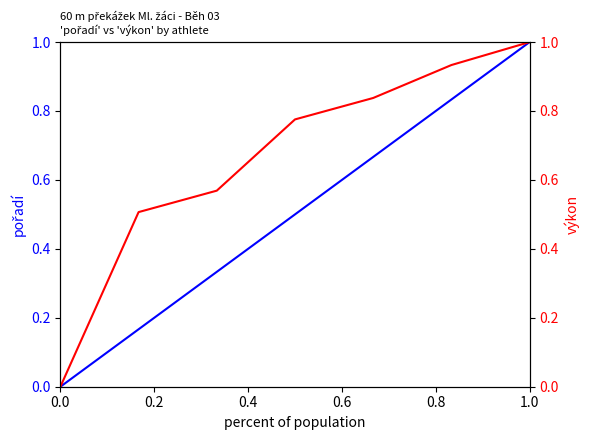

Does the chart display data point markers on the line(s)?

No